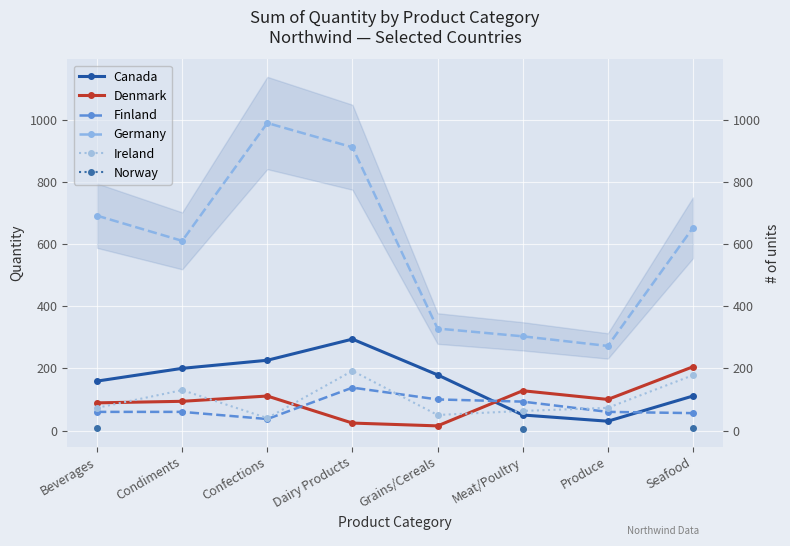

What is the smallest value displayed?

5.0